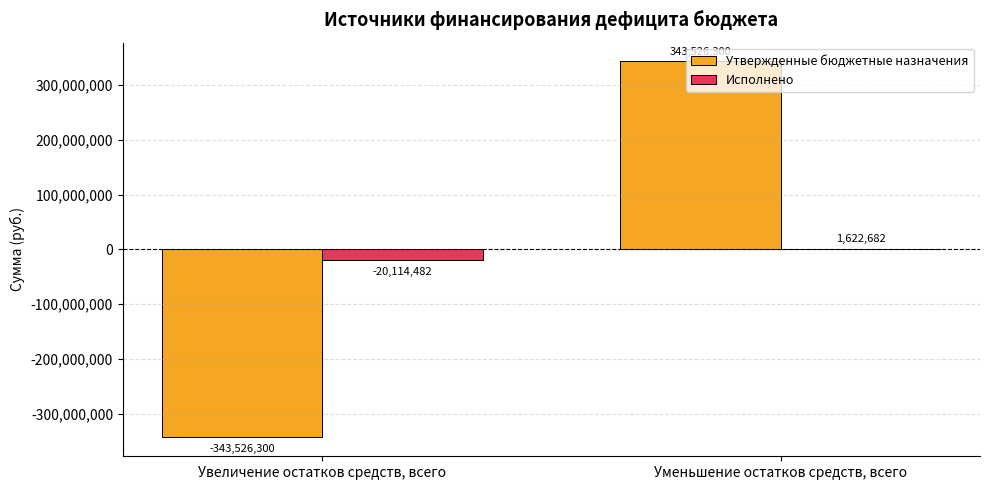

Which series has the largest total across all categories?

Утвержденные бюджетные назначения